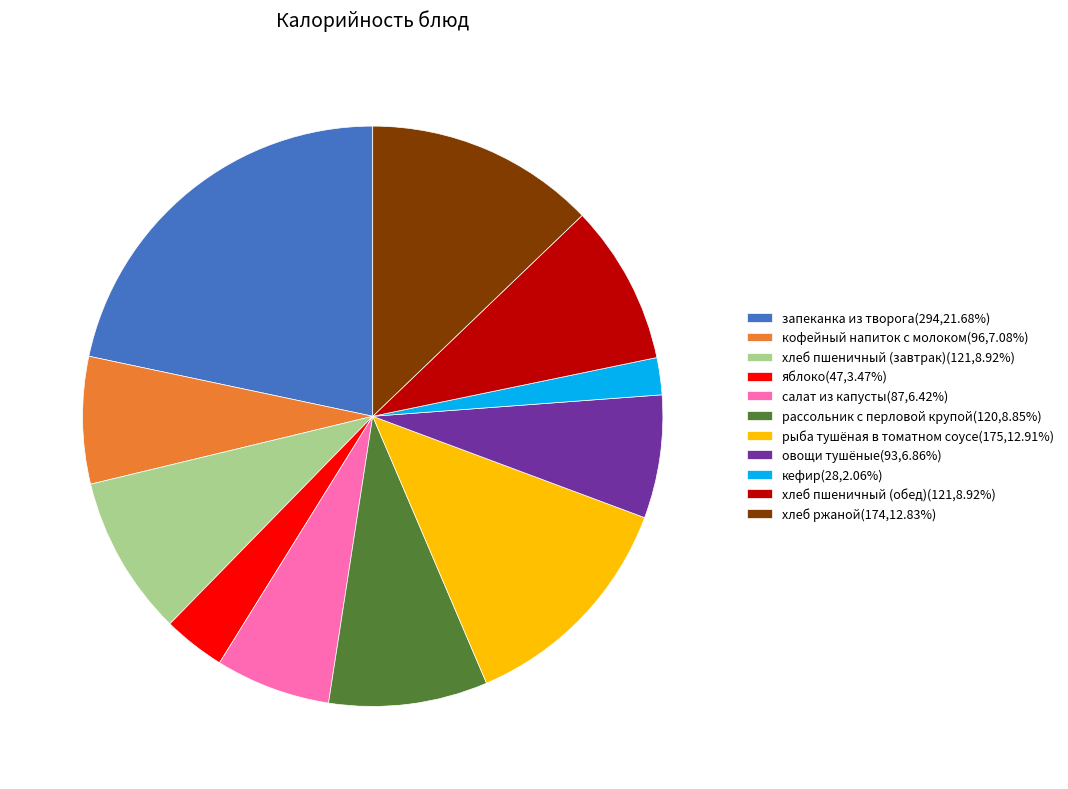

Does хлеб пшеничный (завтрак) account for over 50% of the chart?

No